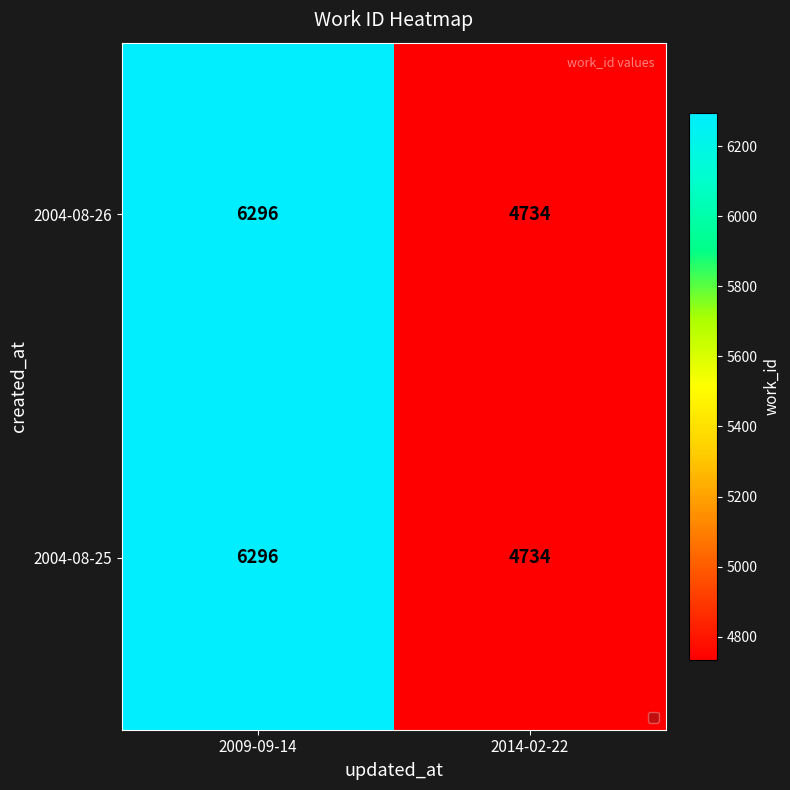

The 2004-08-25 series shows 1560 at 2009-09-14. True or false?

False